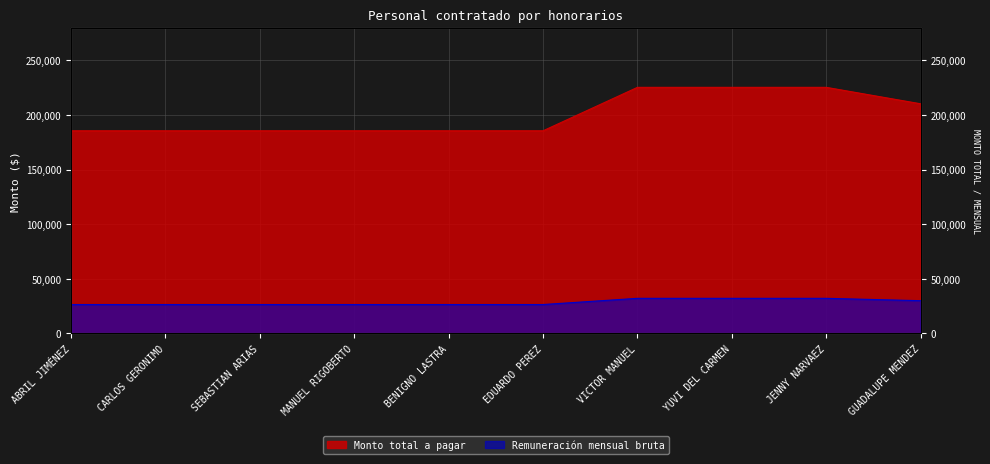

Which series has the largest total across all categories?

Monto total a pagar